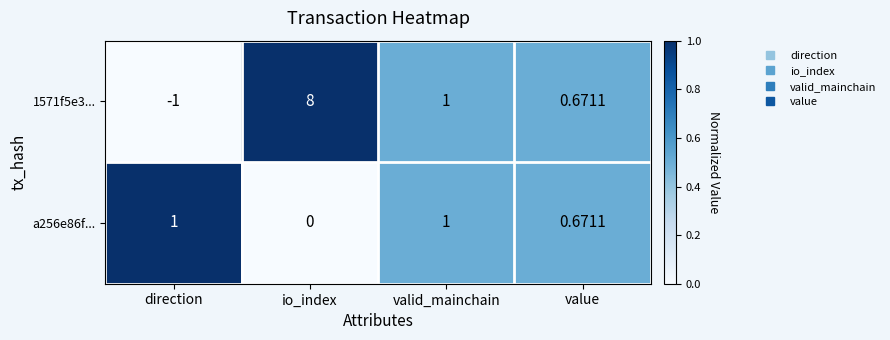

List the series in order of their peak value, highest first.

1571f5e3..., a256e86f...